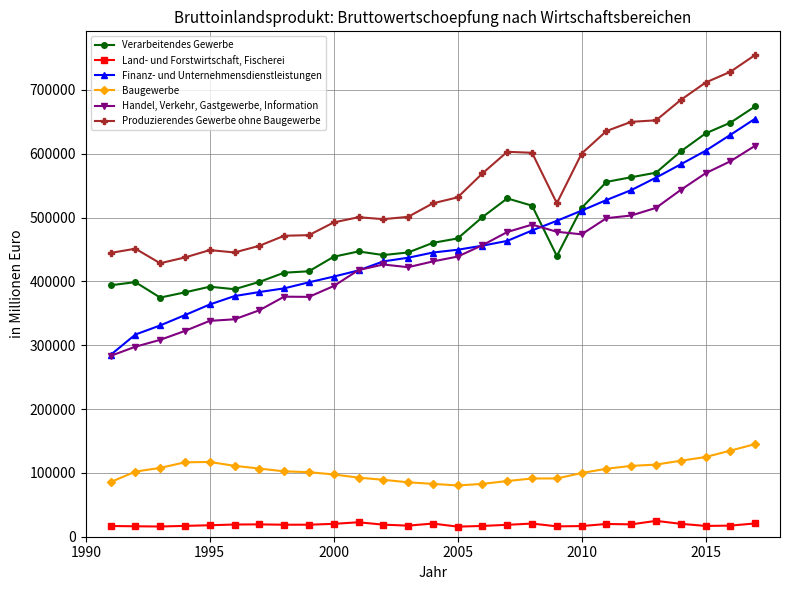

What is the value of the Land- und Forstwirtschaft, Fischerei point at the 4th from the left?

16982